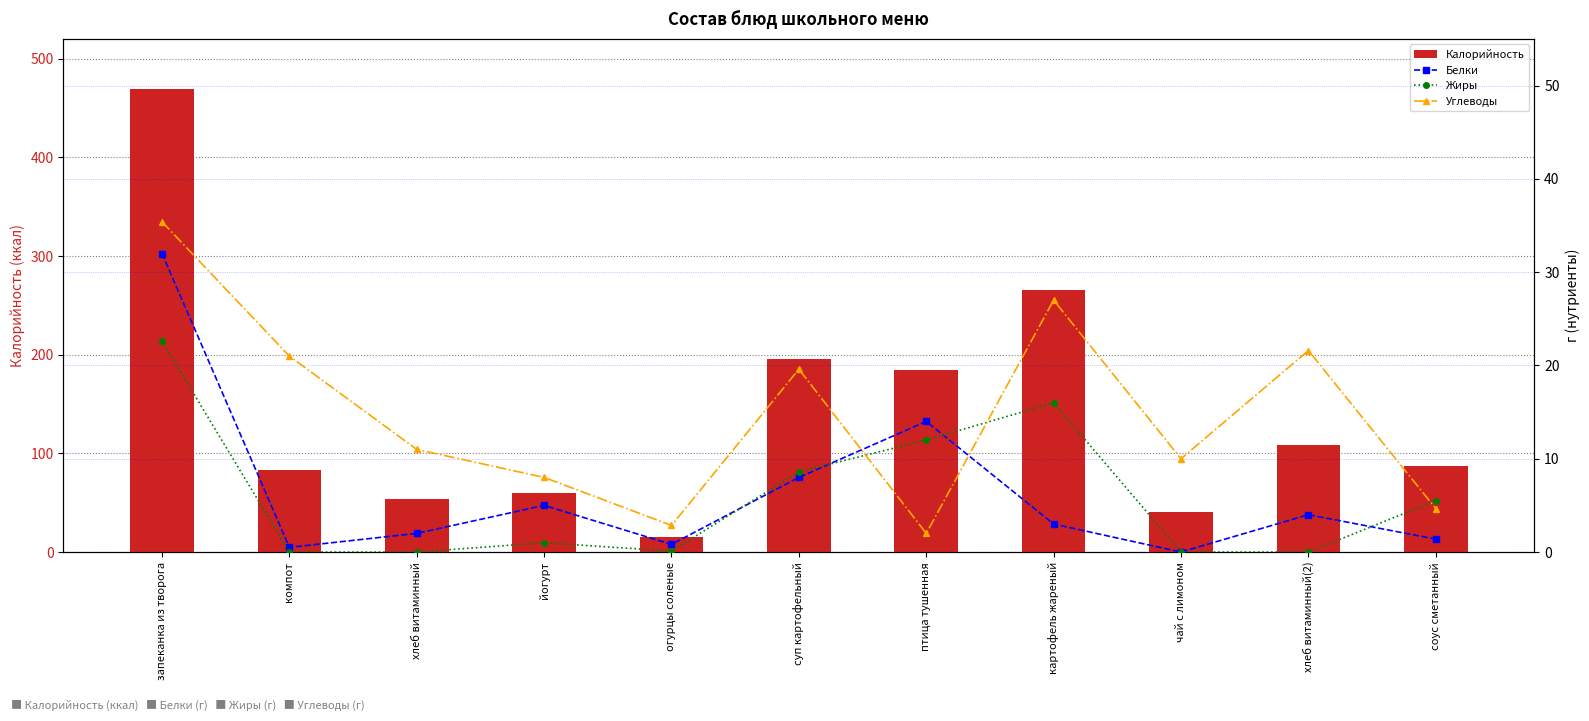

How many groups of bars are there?

11